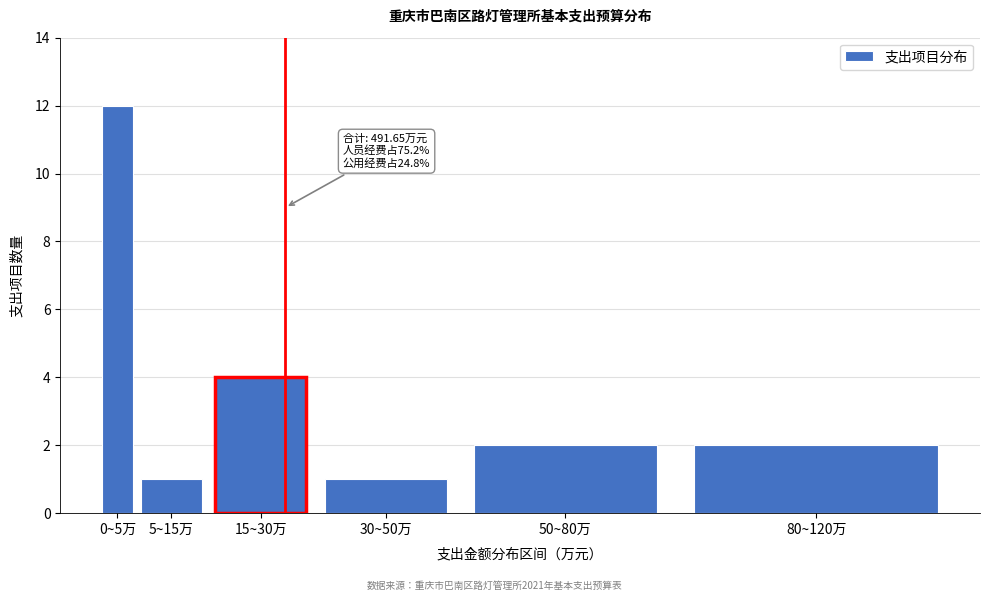

Reading left to right, transcribe all the data shown in this chart.

0~5万=12	5~15万=1	15~30万=4	30~50万=1	50~80万=2	80~120万=2